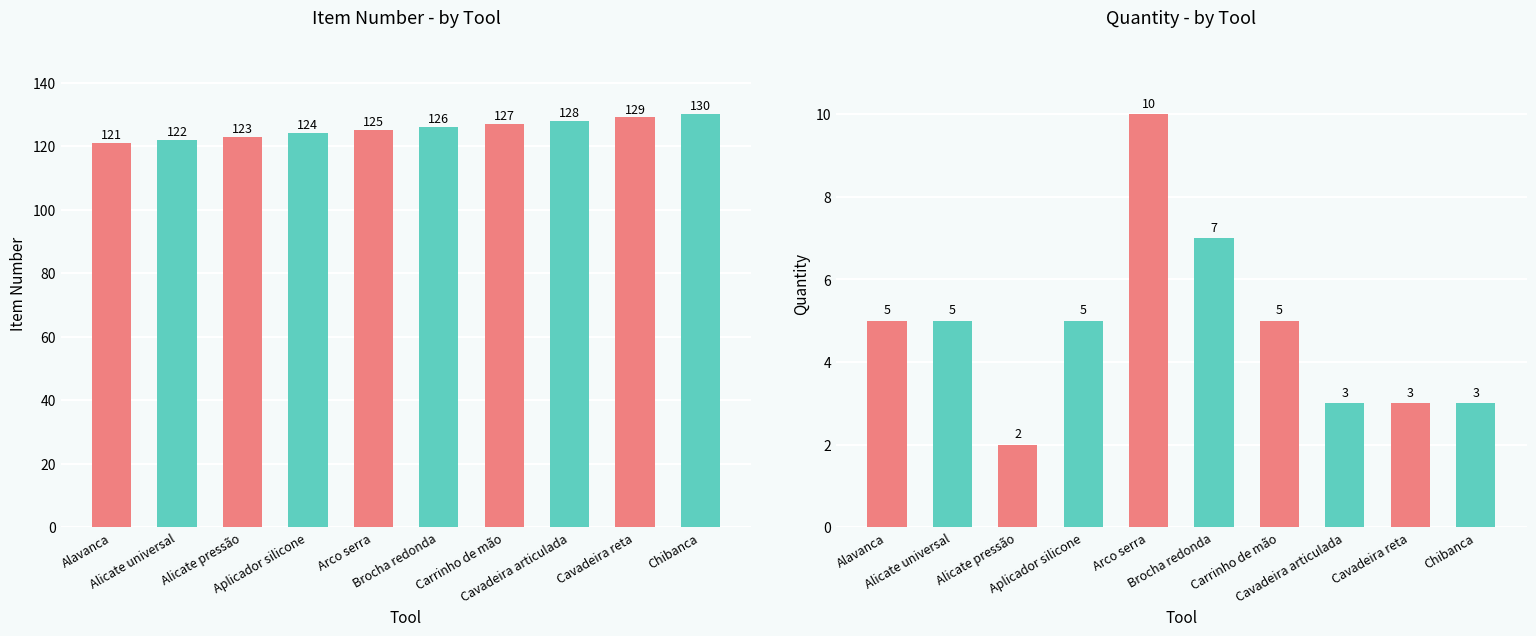

Reading left to right, what are all the values shown in this chart?

Item: 121	122	123	124	125	126	127	128	129	130
Quant.: 5	5	2	5	10	7	5	3	3	3